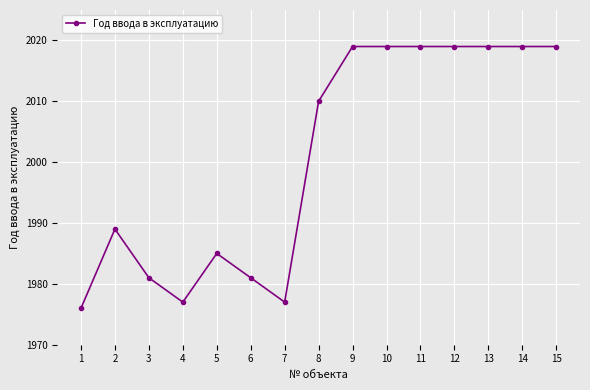

What is the difference between the maximum and minimum values?

43